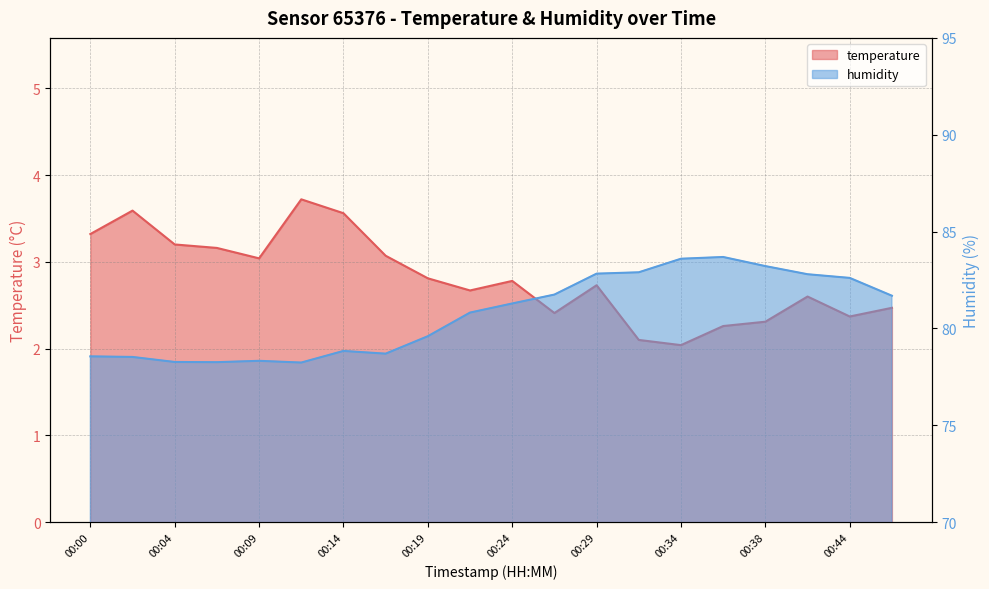

Which series has the widest spread of values?

humidity